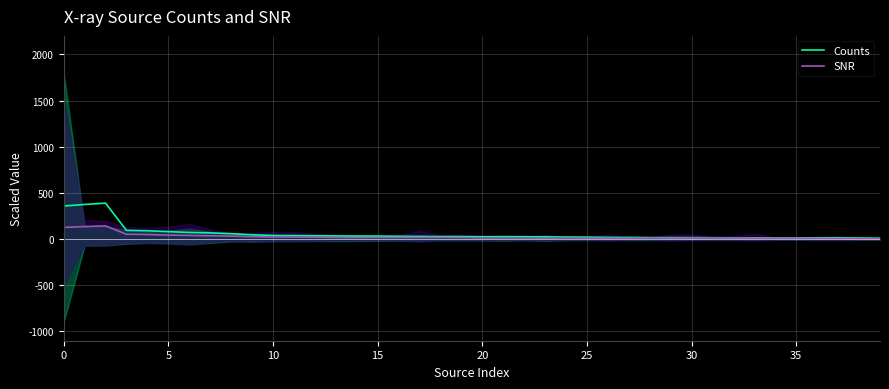

Rank the series by their maximum value, from highest to lowest.

Counts, SNR